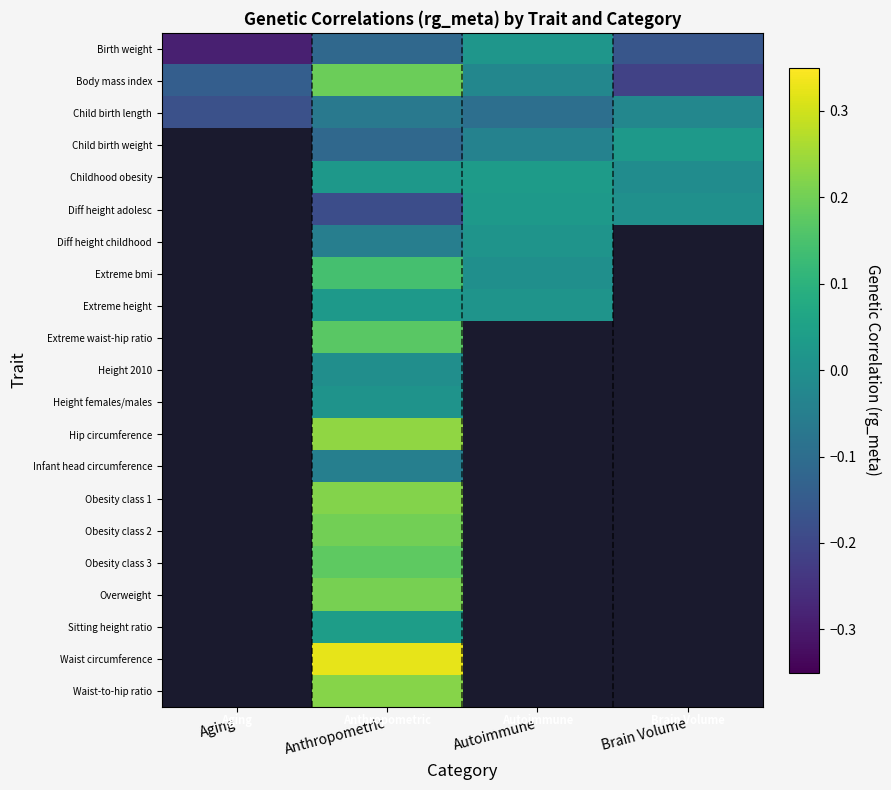

Between Autoimmune and Aging, which is larger?

Autoimmune